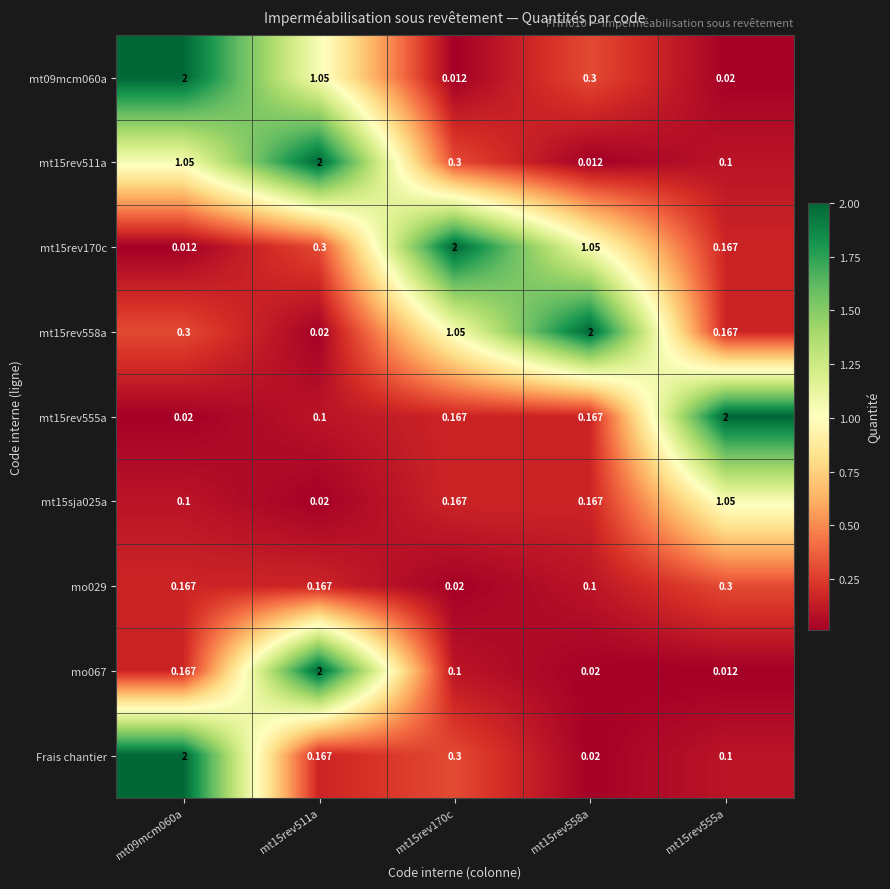

Is the value of mt15rev555a at mt15rev170c greater than the value of mt15rev511a at mt15rev558a?

Yes